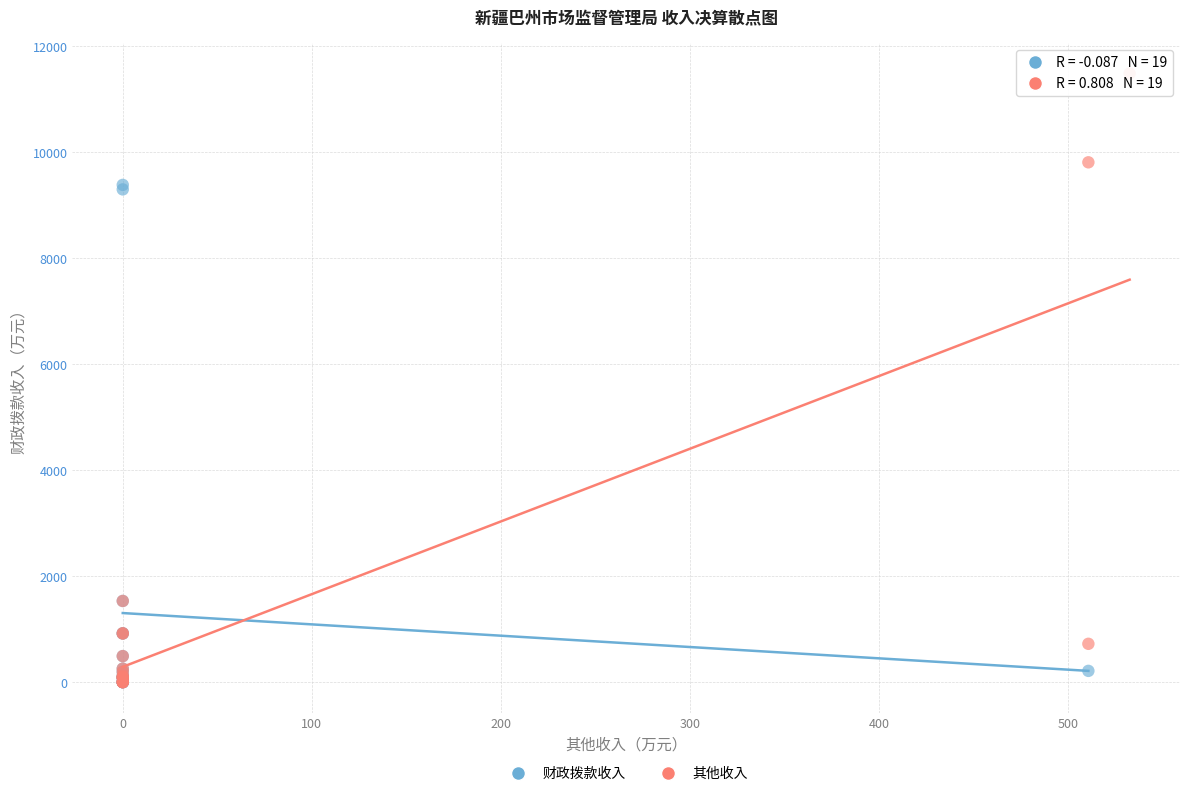

Which series has the widest spread of Y values?

其他收入